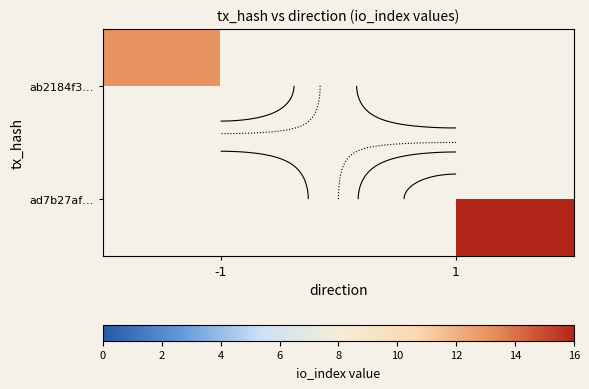

Is the value of ab2184f3… at -1 greater than the value of ad7b27af… at 1?

No